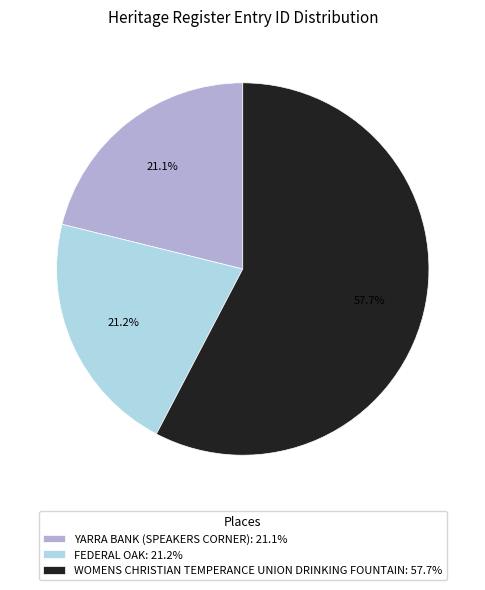

Is the sum of FEDERAL OAK and YARRA BANK (SPEAKERS CORNER) greater than half?

No